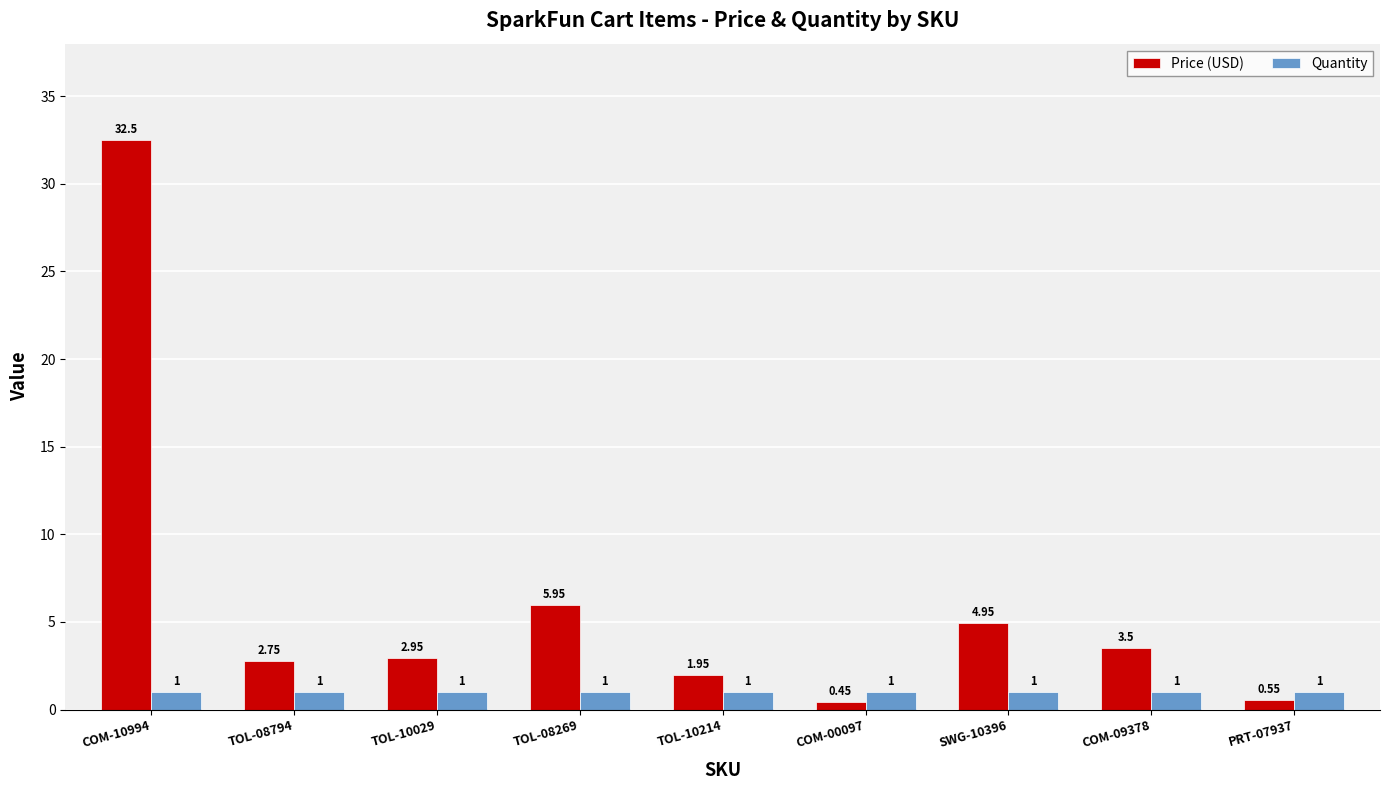

What is the total value across all series at TOL-08794?

3.8